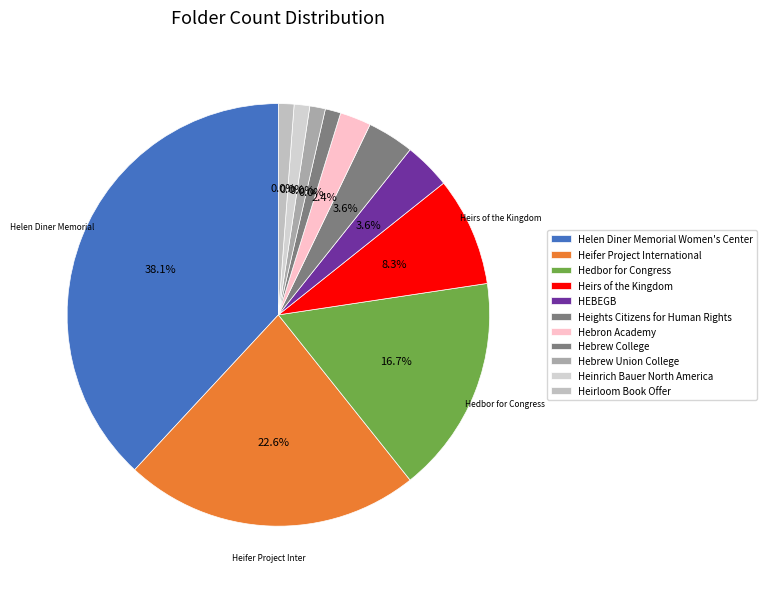

Combined, what portion of the pie is Hebron Academy and Heinrich Bauer North America?

3.6%